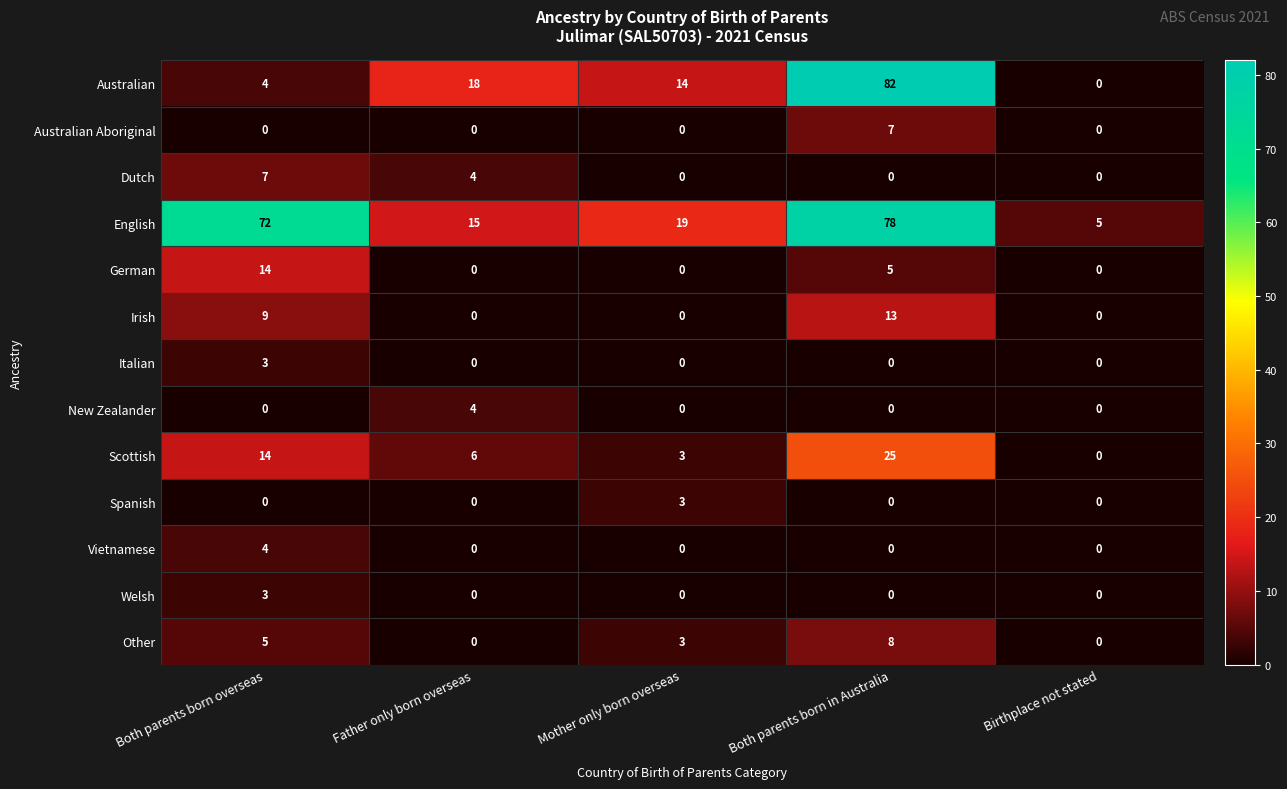

Which series has the largest total across all categories?

English